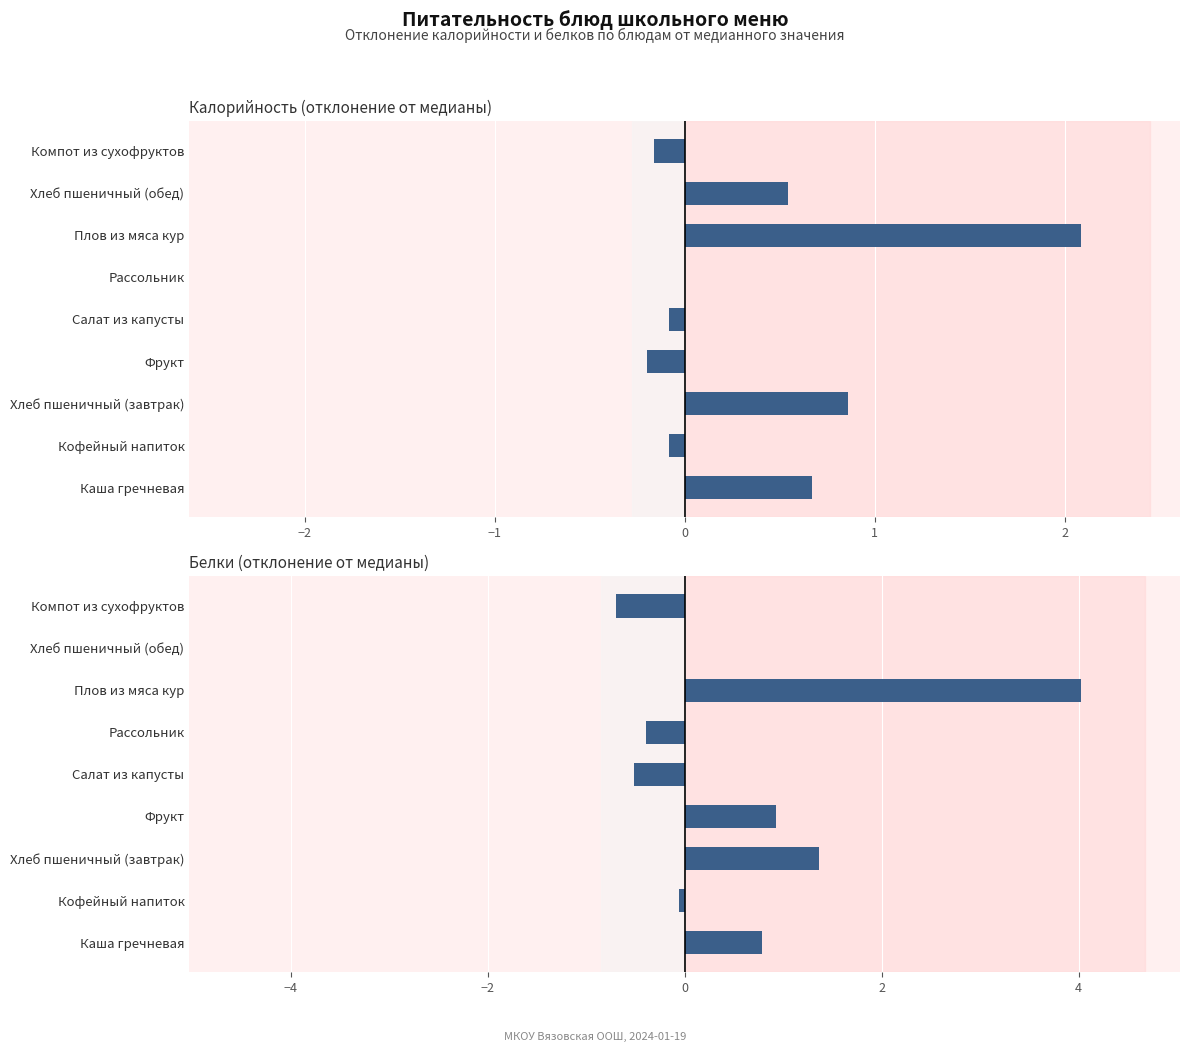

What is the approximate value of Калорийность (отклонение от медианы) at Компот из сухофруктов?

-0.2